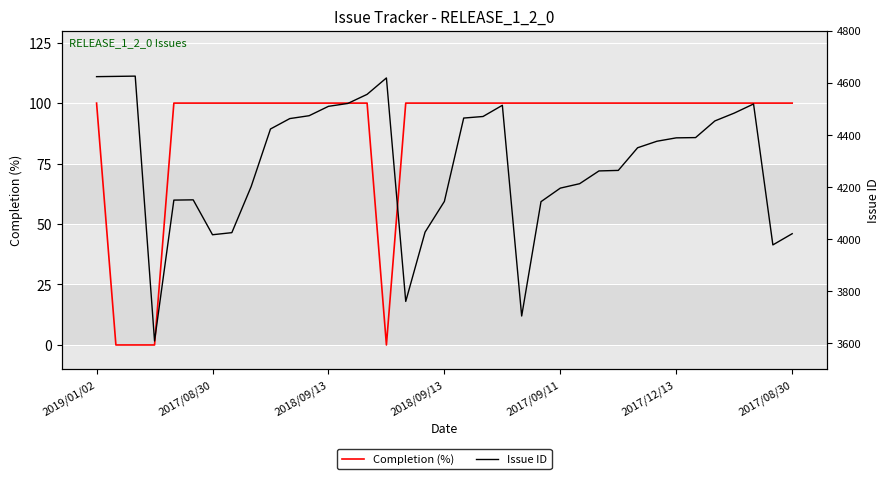

What is the difference between the maximum and second lowest values in the Completion (%) series?

100